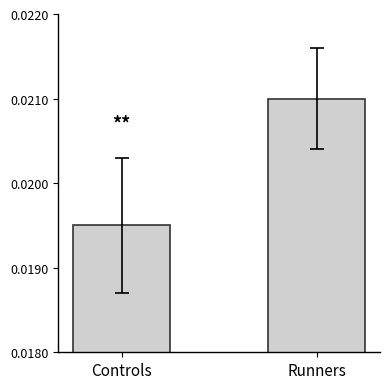

List the labels in order of value, largest first.

Runners, Controls